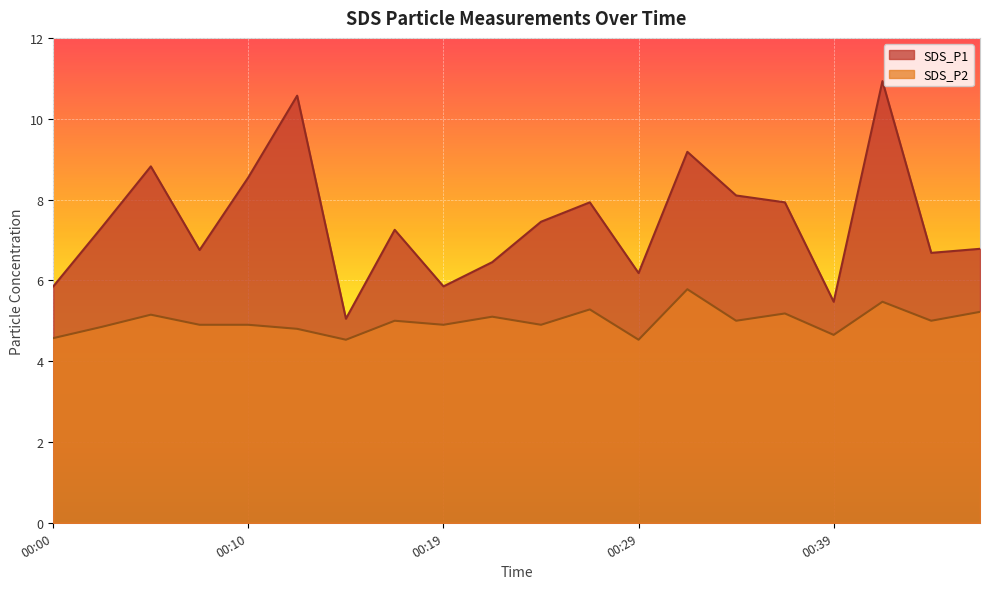

What are all the series names shown in the legend?

SDS_P1, SDS_P2